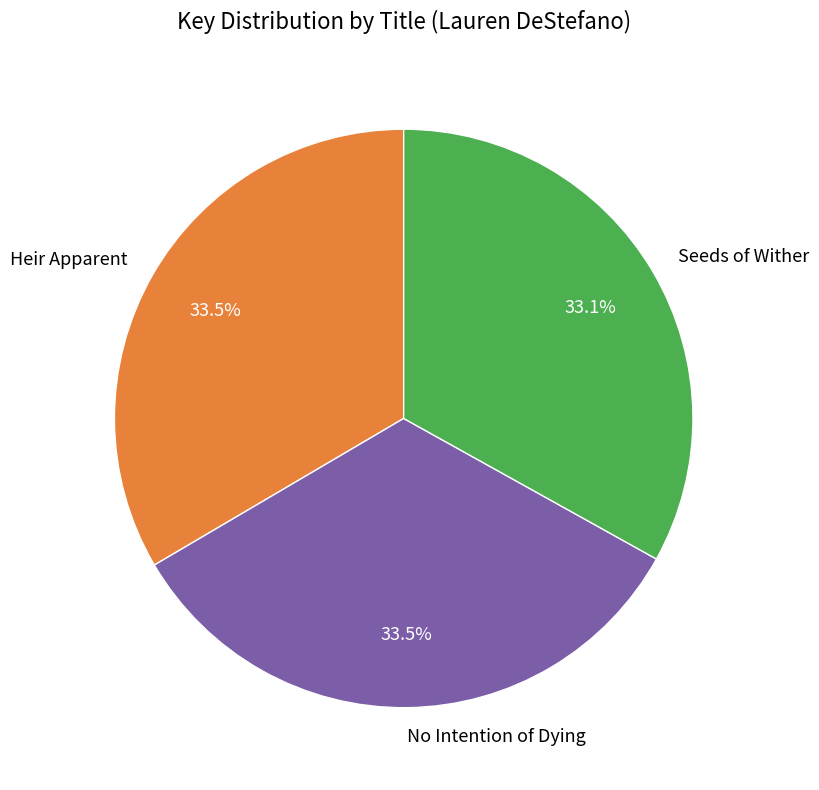

How many slices are in this pie chart?

3